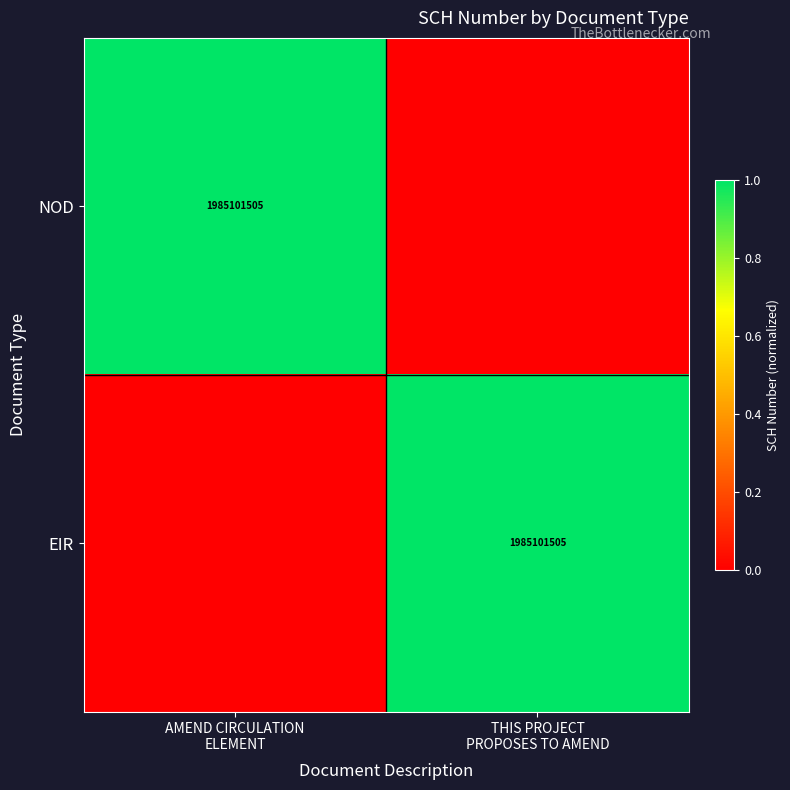

At which label does EIR reach its minimum?

AMEND CIRCULATION ELEMENT